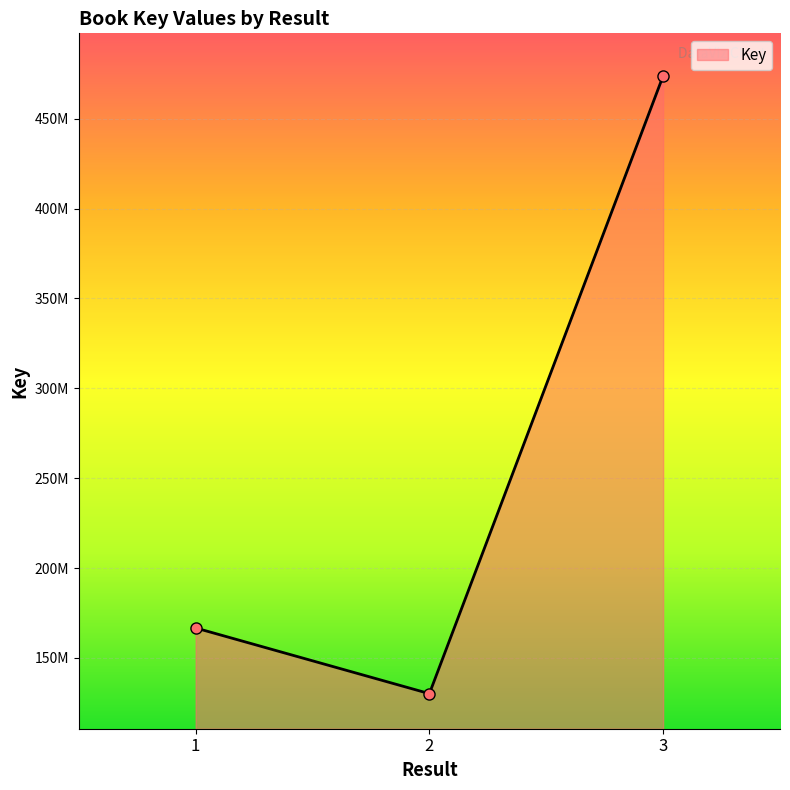

Reading left to right, transcribe all the data shown in this chart.

1=166642040	2=130100104	3=473791825